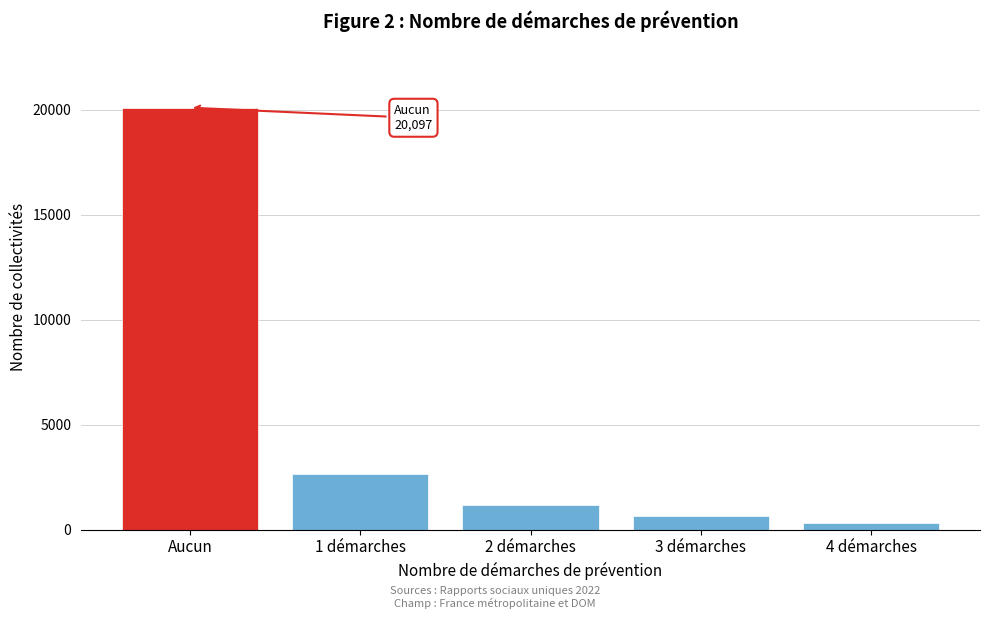

Reading left to right, list all the values displayed in this chart.

20097	2666	1152	626	305